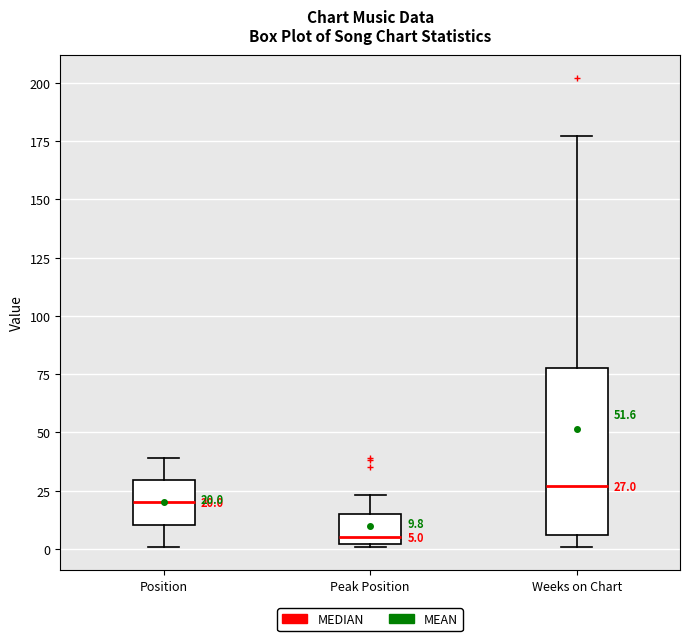

Which box's median line is the lowest?

Peak Position